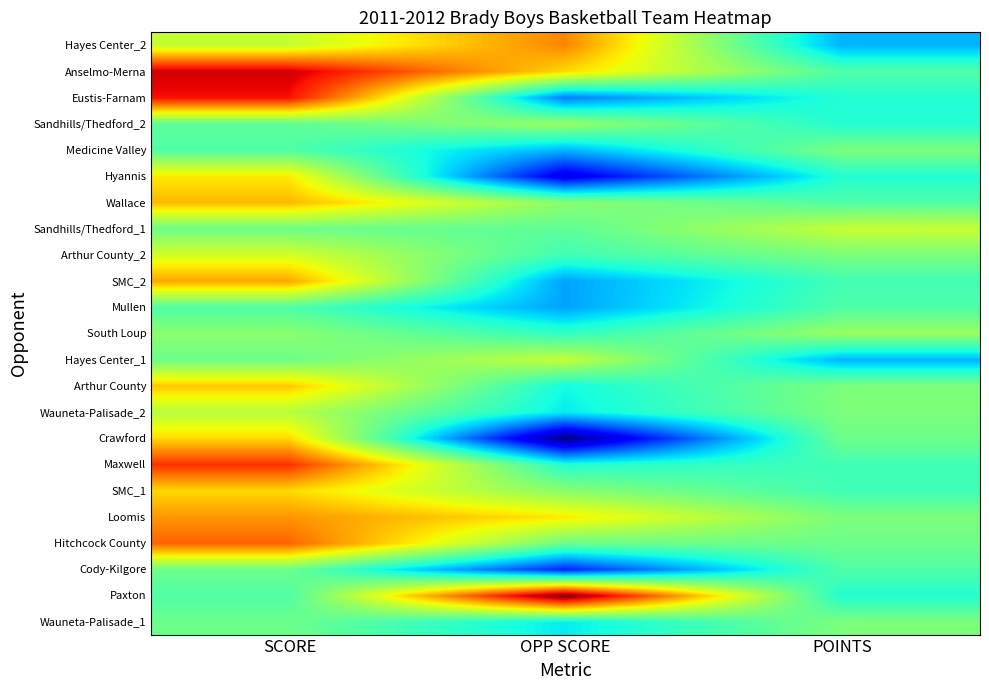

At which category is the sum across all series the highest?

SCORE